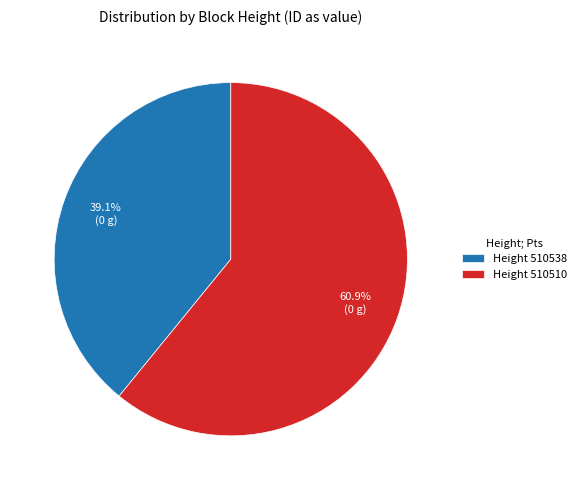

Do Height 510510 and Height 510538 together represent more than half of the pie?

Yes